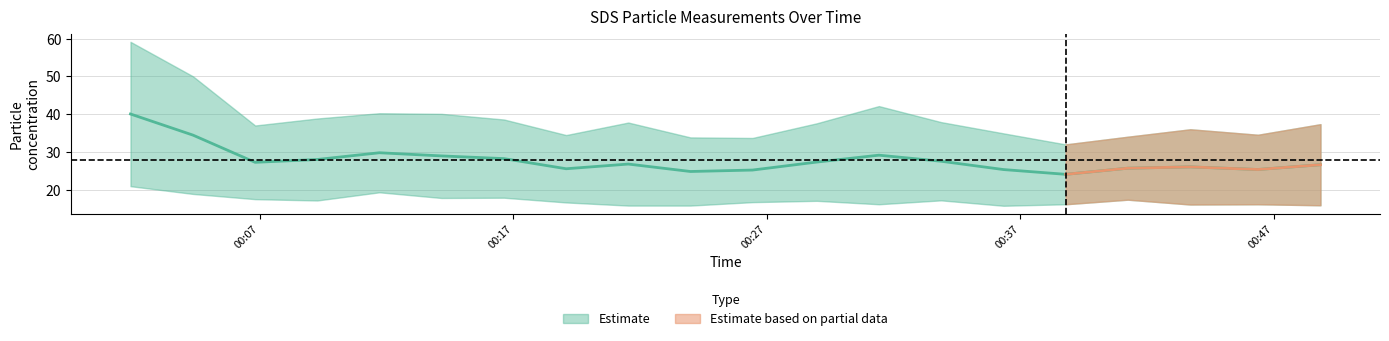

Reading right to left, what are all the values shown in this chart?

26.6	25.4	26.1	25.7	24.1	25.3	27.5	29.2	27.3	25.2	24.8	26.8	25.6	28.2	29.0	29.8	28.0	27.3	34.5	40.0